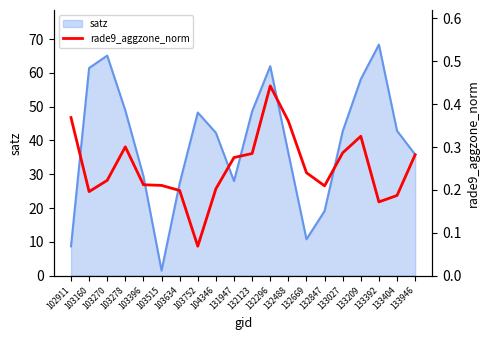

What is the maximum value for satz?

68.4